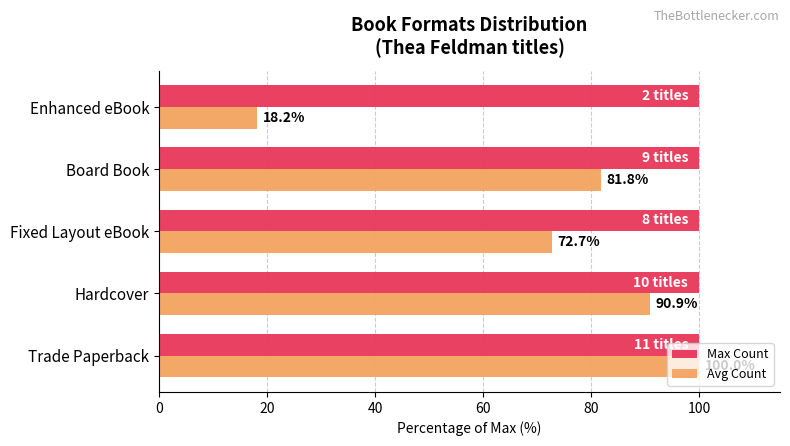

Which series has the largest range (max minus min)?

Avg Count